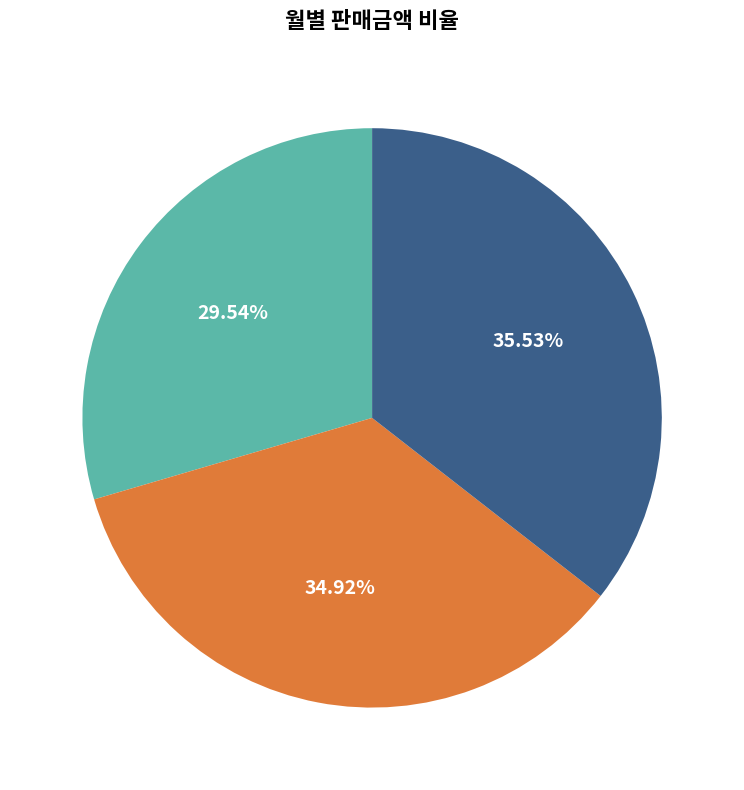

To the nearest percent, what portion does 3월 소계 represent?

36%